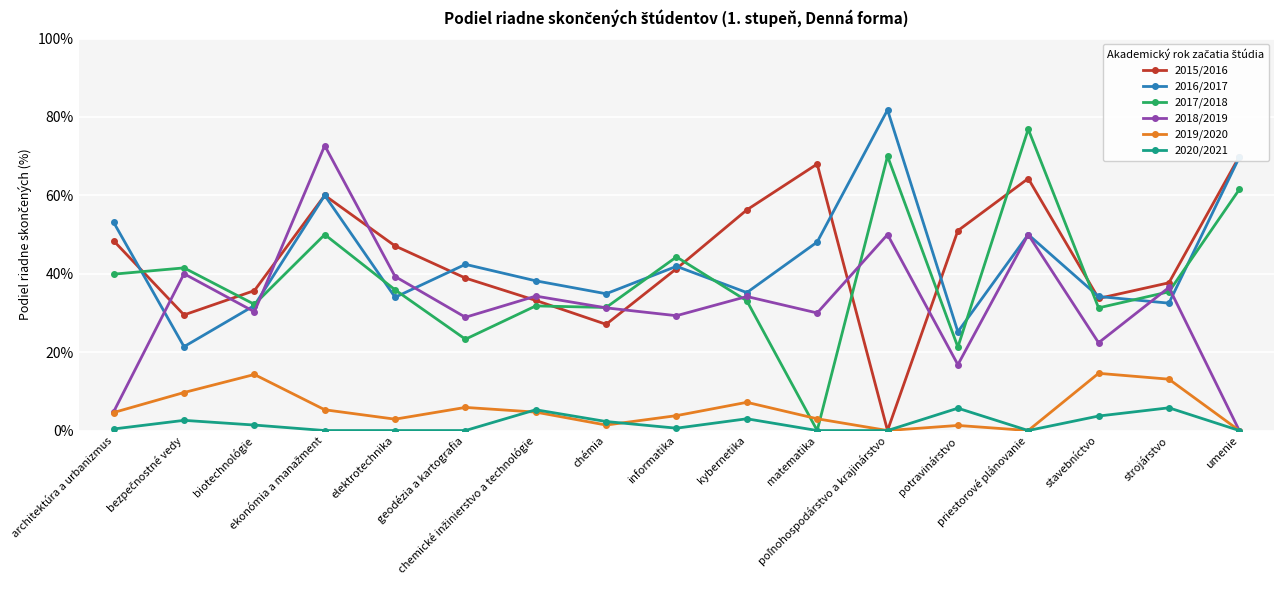

Reading right to left, transcribe all the data shown in this chart.

2015/2016: umenie=69.9	strojárstvo=37.7	stavebníctvo=33.7	priestorové plánovanie=64.3	potravinárstvo=51.0	poľnohospodárstvo a krajinárstvo=0.0	matematika=68.0	kybernetika=56.3	informatika=41.3	chémia=27.1	chemické inžinierstvo a technológie=33.2	geodézia a kartografia=38.9	elektrotechnika=47.1	ekonómia a manažment=60.0	biotechnológie=35.7	bezpečnostné vedy=29.5	architektúra a urbanizmus=48.4
2016/2017: umenie=69.7	strojárstvo=32.5	stavebníctvo=34.2	priestorové plánovanie=50.0	potravinárstvo=25.2	poľnohospodárstvo a krajinárstvo=81.8	matematika=48.1	kybernetika=35.2	informatika=41.9	chémia=34.9	chemické inžinierstvo a technológie=38.2	geodézia a kartografia=42.4	elektrotechnika=34.0	ekonómia a manažment=60.0	biotechnológie=31.9	bezpečnostné vedy=21.4	architektúra a urbanizmus=53.1
2017/2018: umenie=61.5	strojárstvo=35.4	stavebníctvo=31.3	priestorové plánovanie=76.9	potravinárstvo=21.3	poľnohospodárstvo a krajinárstvo=70.0	matematika=0.0	kybernetika=33.1	informatika=44.3	chémia=31.4	chemické inžinierstvo a technológie=31.8	geodézia a kartografia=23.3	elektrotechnika=35.9	ekonómia a manažment=50.0	biotechnológie=32.2	bezpečnostné vedy=41.5	architektúra a urbanizmus=39.9
2018/2019: umenie=0.0	strojárstvo=36.5	stavebníctvo=22.4	priestorové plánovanie=50.0	potravinárstvo=16.8	poľnohospodárstvo a krajinárstvo=50.0	matematika=30.0	kybernetika=34.2	informatika=29.3	chémia=31.3	chemické inžinierstvo a technológie=34.3	geodézia a kartografia=28.9	elektrotechnika=39.3	ekonómia a manažment=72.7	biotechnológie=30.3	bezpečnostné vedy=40.0	architektúra a urbanizmus=4.8
2019/2020: umenie=0.0	strojárstvo=13.1	stavebníctvo=14.6	priestorové plánovanie=0.0	potravinárstvo=1.3	poľnohospodárstvo a krajinárstvo=0.0	matematika=3.0	kybernetika=7.2	informatika=3.8	chémia=1.4	chemické inžinierstvo a technológie=4.7	geodézia a kartografia=5.9	elektrotechnika=2.9	ekonómia a manažment=5.3	biotechnológie=14.3	bezpečnostné vedy=9.7	architektúra a urbanizmus=4.6
2020/2021: umenie=0.0	strojárstvo=5.8	stavebníctvo=3.7	priestorové plánovanie=0.0	potravinárstvo=5.7	poľnohospodárstvo a krajinárstvo=0.0	matematika=0.0	kybernetika=3.0	informatika=0.6	chémia=2.3	chemické inžinierstvo a technológie=5.3	geodézia a kartografia=0.0	elektrotechnika=0.0	ekonómia a manažment=0.0	biotechnológie=1.4	bezpečnostné vedy=2.6	architektúra a urbanizmus=0.4